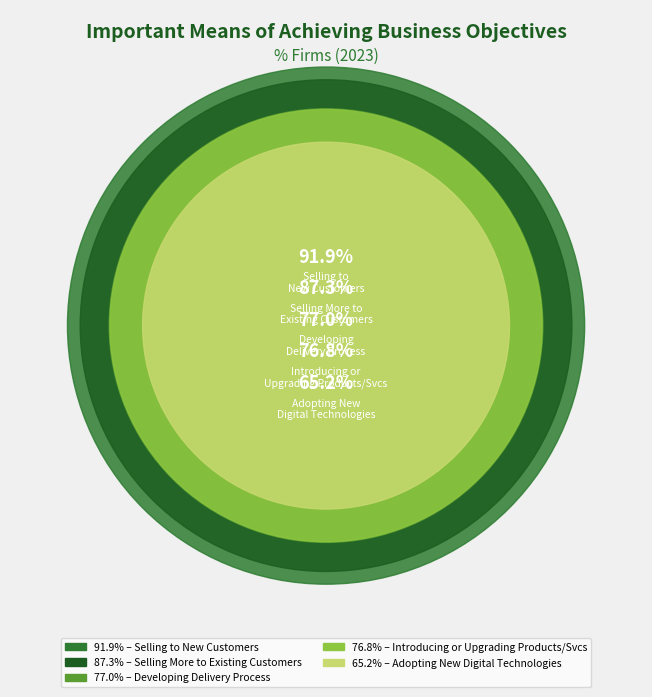

Which slice is the smallest?

Adopting New Digital Technologies